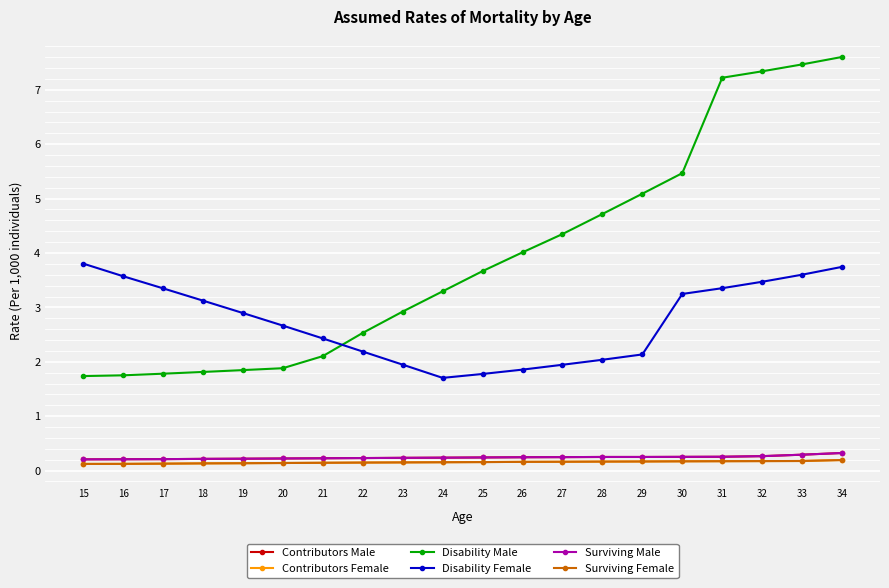

Does the chart have visible grid lines?

Yes